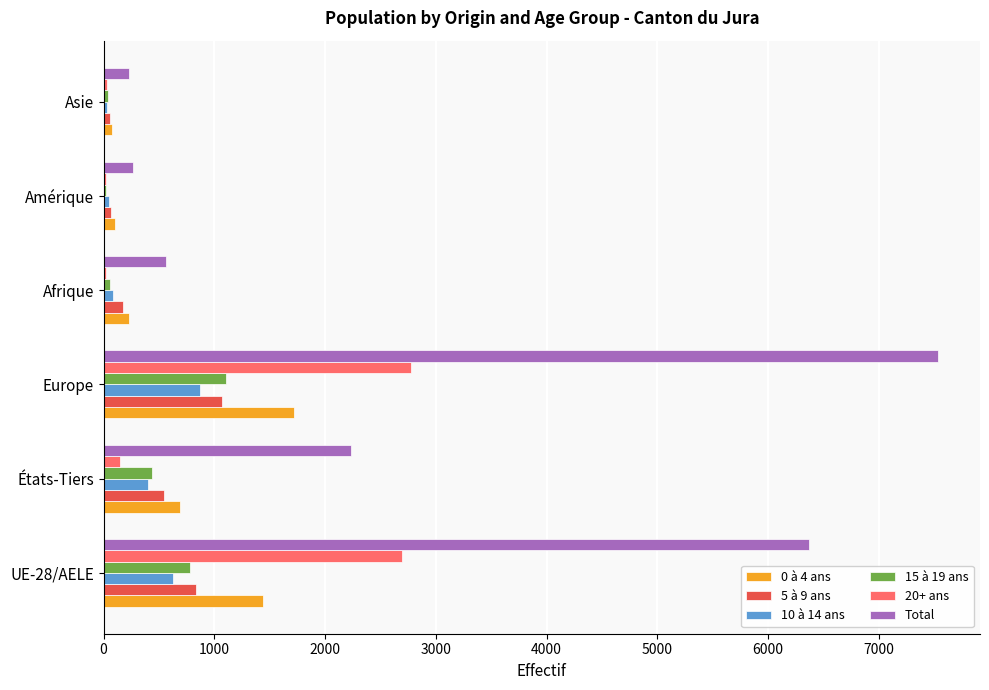

The value of 0 à 4 ans at États-Tiers is 1022. True or false?

False